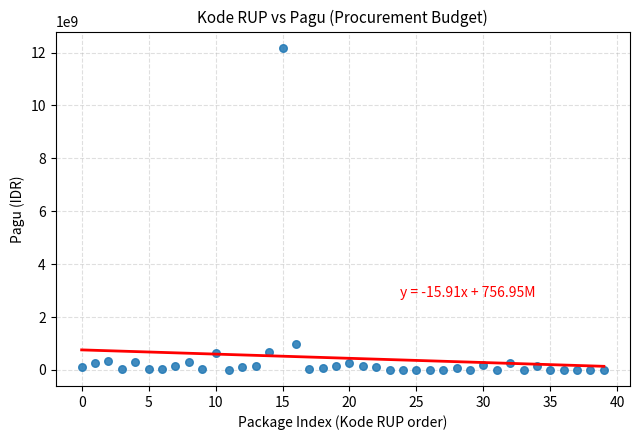

What is the range of Y values (max minus min)?

12181052000